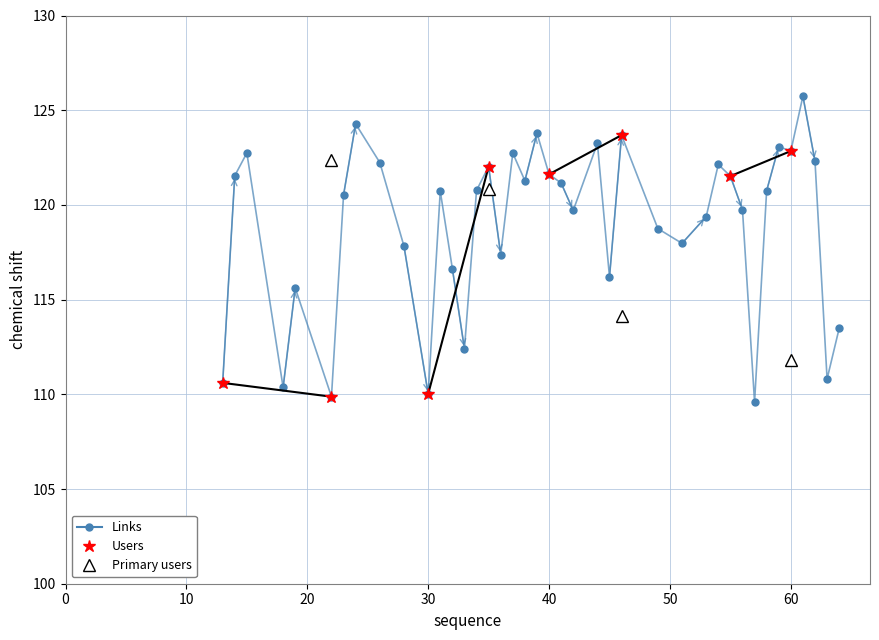

What is the difference between the second highest and second lowest values?

14.4